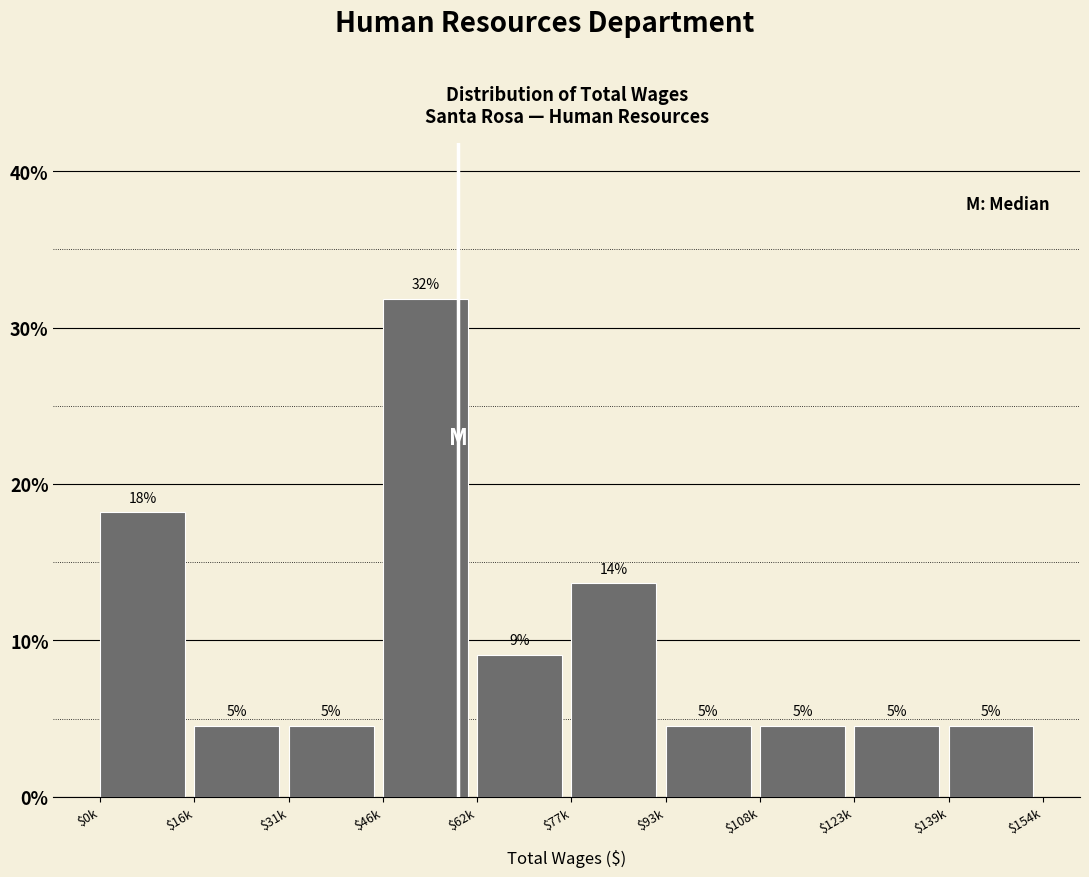

How many bars are there in total?

10